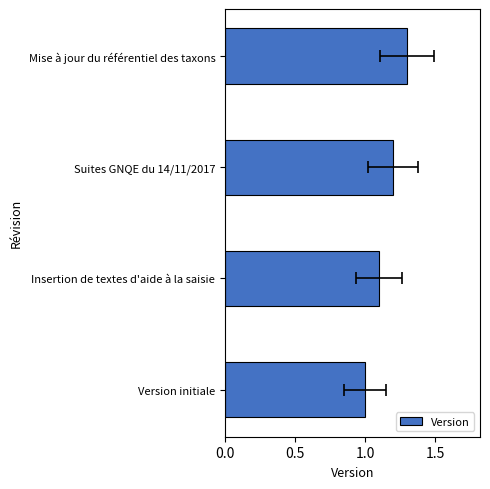

What is the average value?

1.1